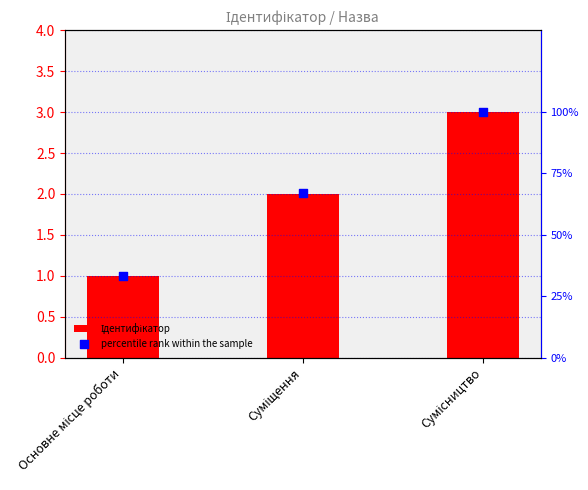

Which series contains the lowest Y value?

Ідентифікатор